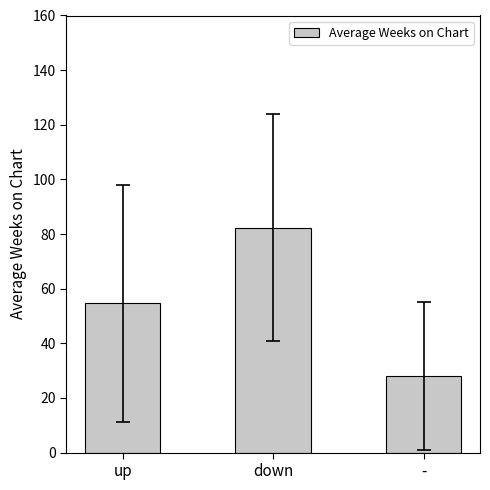

Is it true that the value at down is 51.1?

False